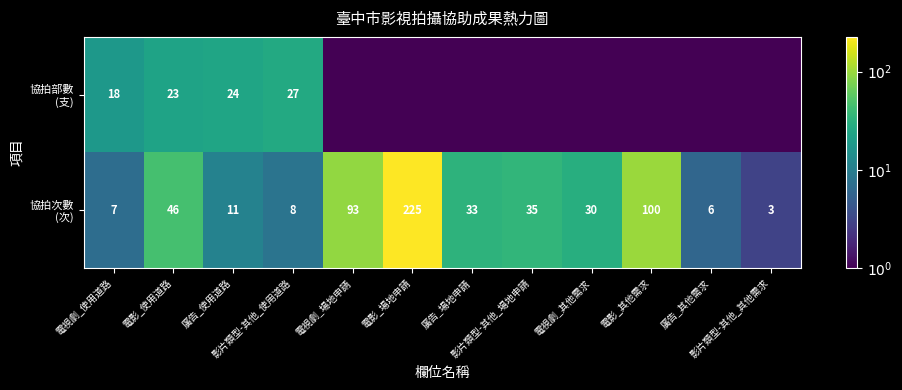

What is the difference between the second highest and second lowest values in the 協拍部數 (支) series?

24.0